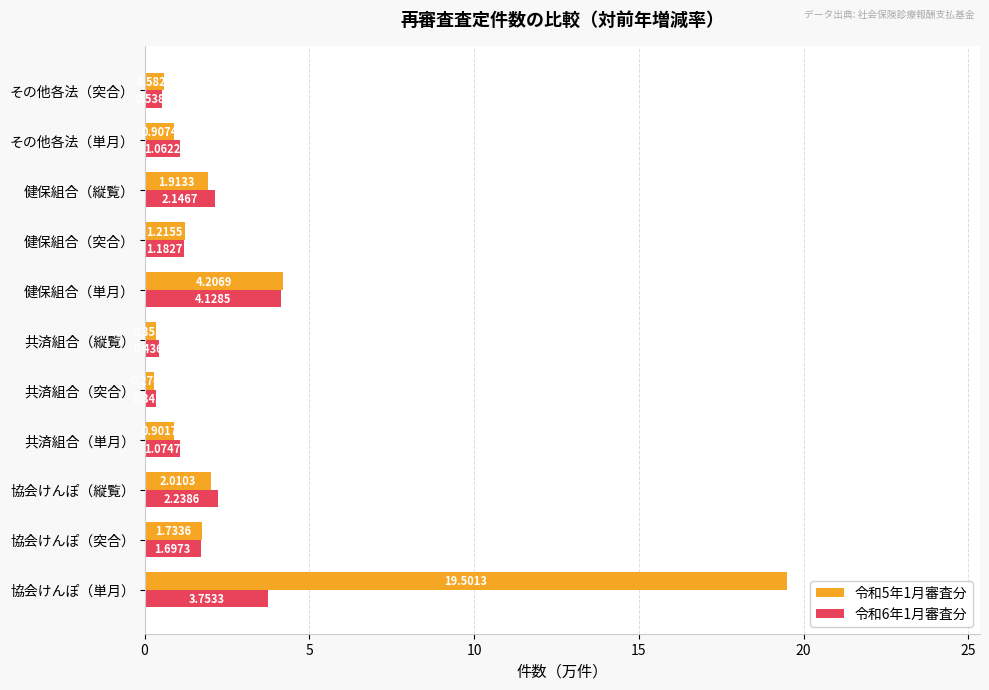

What is the difference between the maximum and second lowest values in the 令和5年1月審査分 series?

19.1